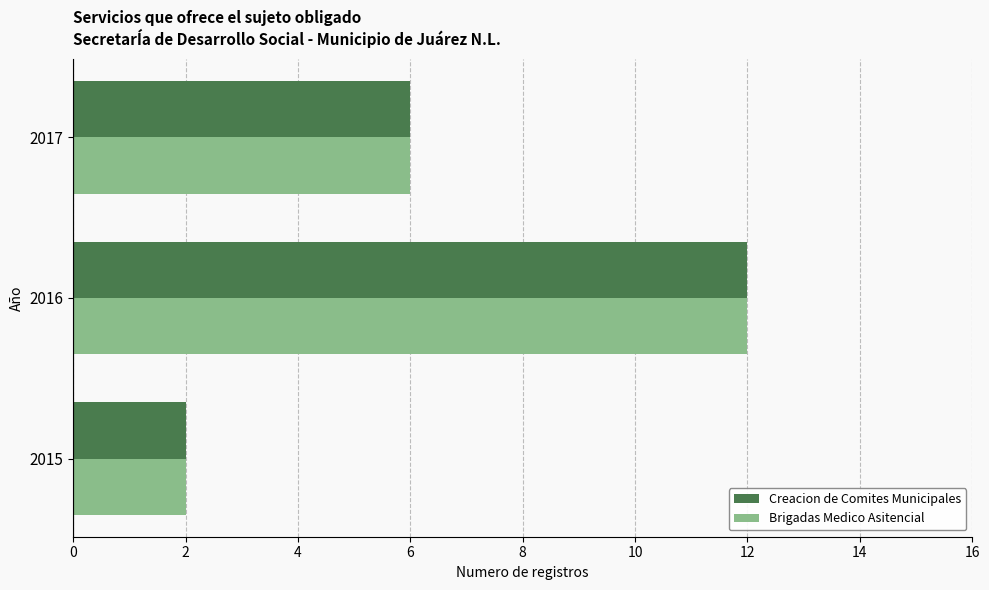

At which label is Creacion de Comites Municipales closest to 7?

2017